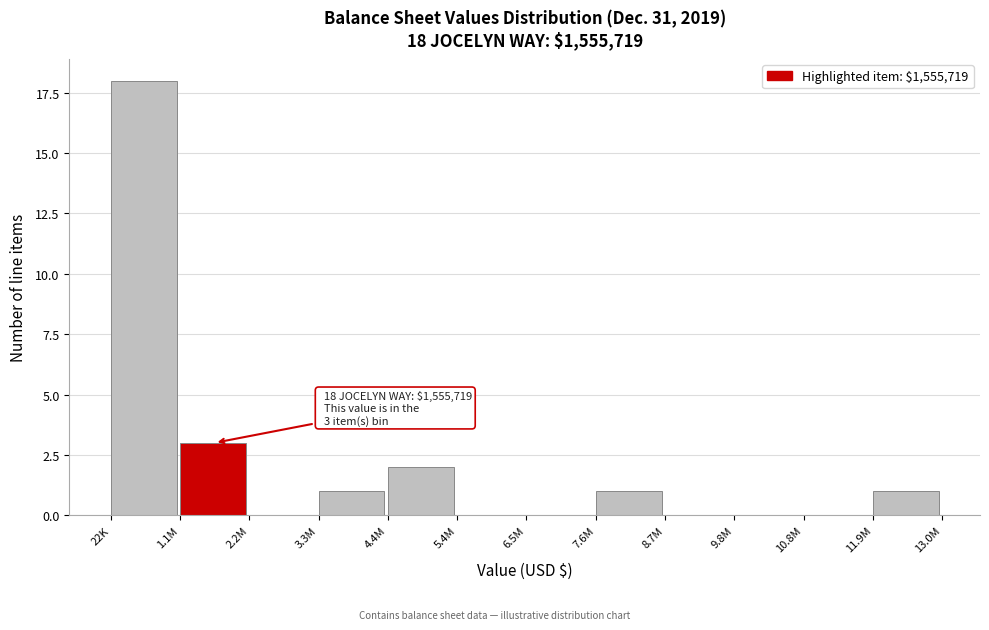

Reading left to right, what are all the values shown in this chart?

22K=18	1.1M=3	2.2M=0	3.3M=1	4.4M=2	5.4M=0	6.5M=0	7.6M=1	8.7M=0	9.8M=0	10.8M=0	11.9M=1